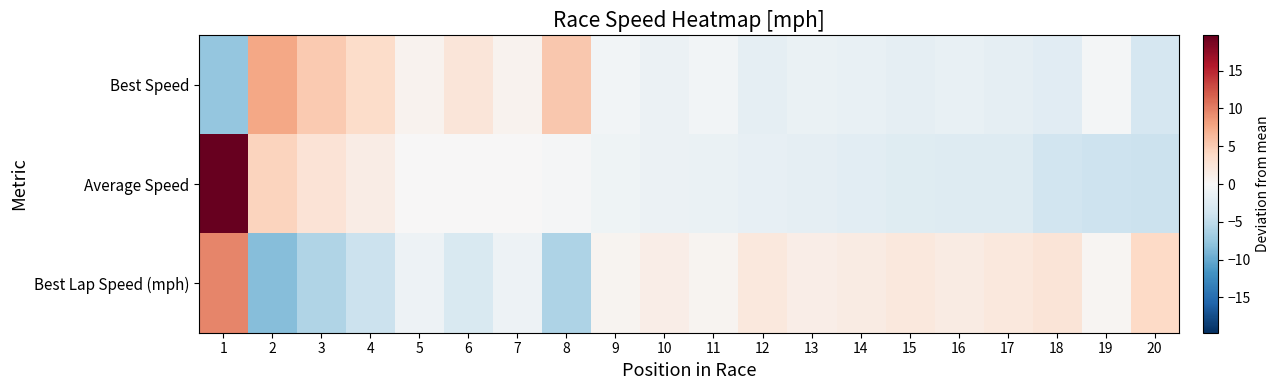

Reading left to right, list all the values displayed in this chart.

Best Speed: 1=-7.6	2=7.5	3=5.1	4=3.6	5=0.7	6=2.4	7=0.7	8=5.2	9=-0.6	10=-1.1	11=-0.6	12=-1.8	13=-1.2	14=-1.5	15=-1.8	16=-1.4	17=-1.8	18=-2.3	19=-0.4	20=-3.2
Average Speed: 1=19.7	2=4.4	3=2.7	4=1.5	5=0.1	6=0.1	7=0.1	8=-0.3	9=-0.8	10=-1.2	11=-1.3	12=-1.6	13=-1.8	14=-2.1	15=-2.4	16=-2.5	17=-2.5	18=-3.7	19=-4.1	20=-4.2
Best Lap Speed (mph): 1=9.6	2=-8.4	3=-5.9	4=-4.3	5=-1.0	6=-3.0	7=-0.9	8=-6.0	9=0.6	10=1.2	11=0.5	12=2.0	13=1.4	14=1.7	15=2.1	16=1.6	17=2.1	18=2.6	19=0.3	20=3.8